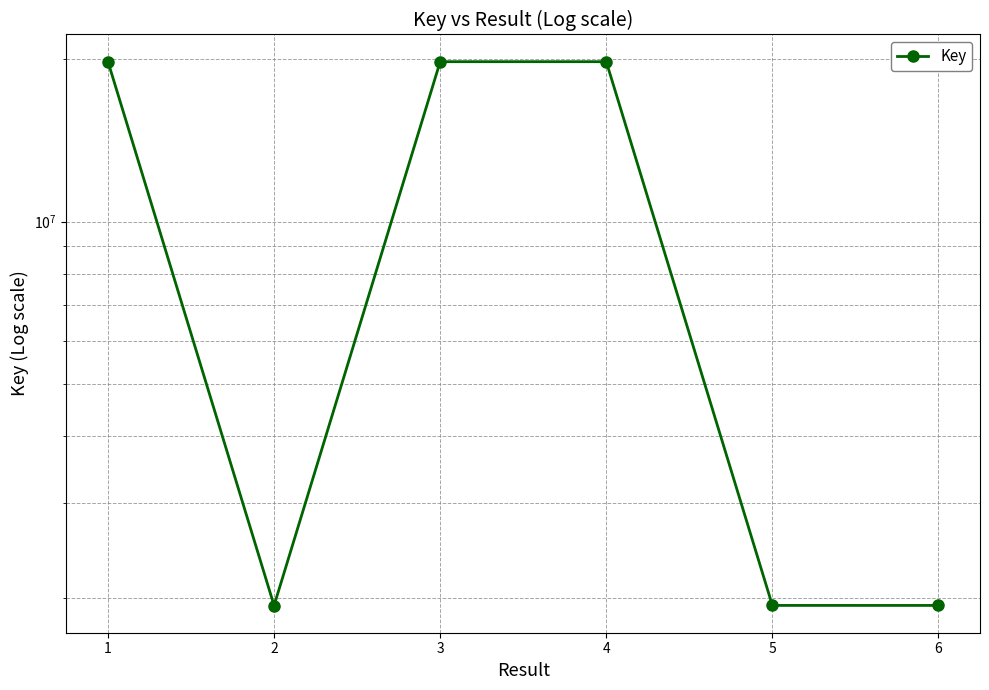

Reading left to right, list all the values displayed in this chart.

19800371	1939876	19800458	19800285	1940832	1940768